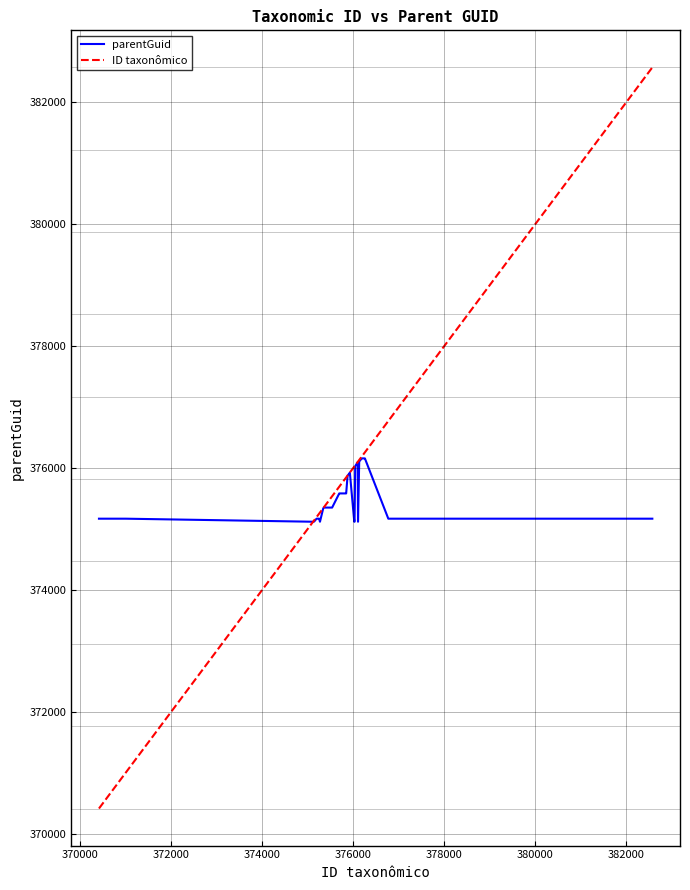

Rank the series by their maximum value, from highest to lowest.

ID taxonômico, parentGuid